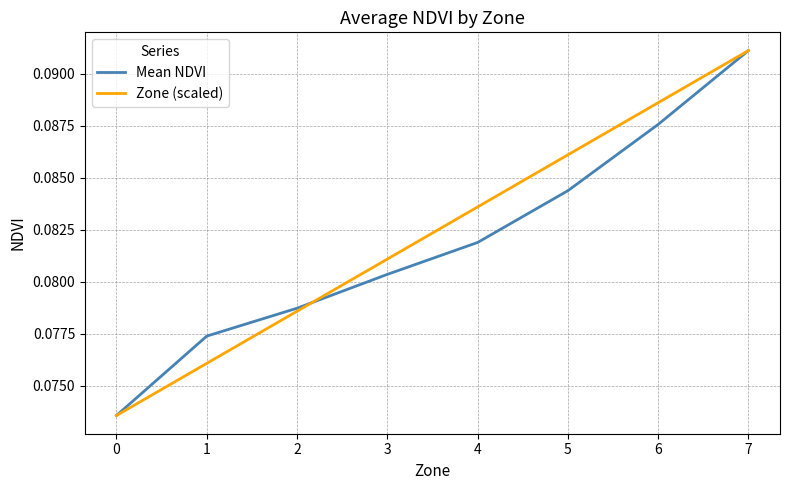

The value of Zone (scaled) at 4 is 0.0. True or false?

False